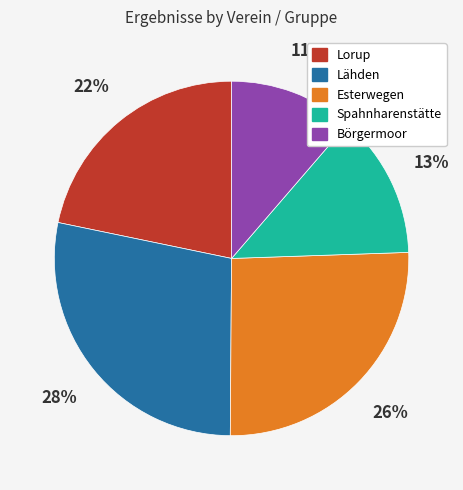

What percentage is the Börgermoor slice, to the nearest percent?

11%